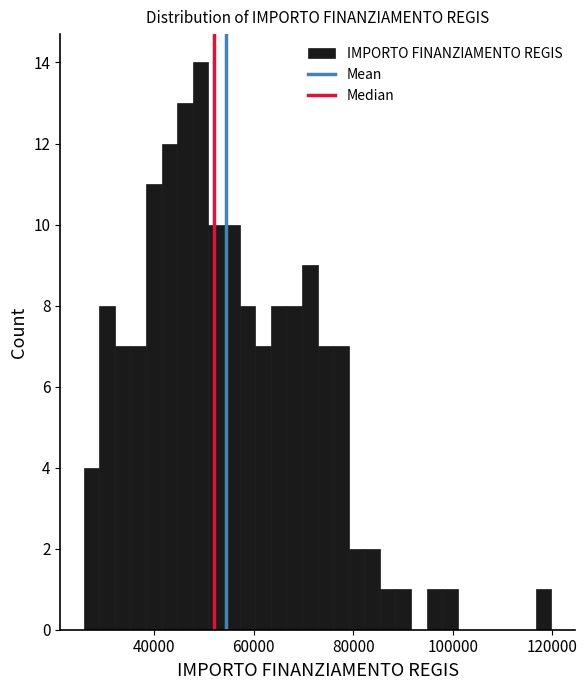

Read against the x-axis, roughly where is the centre of the tallest bar?

50000